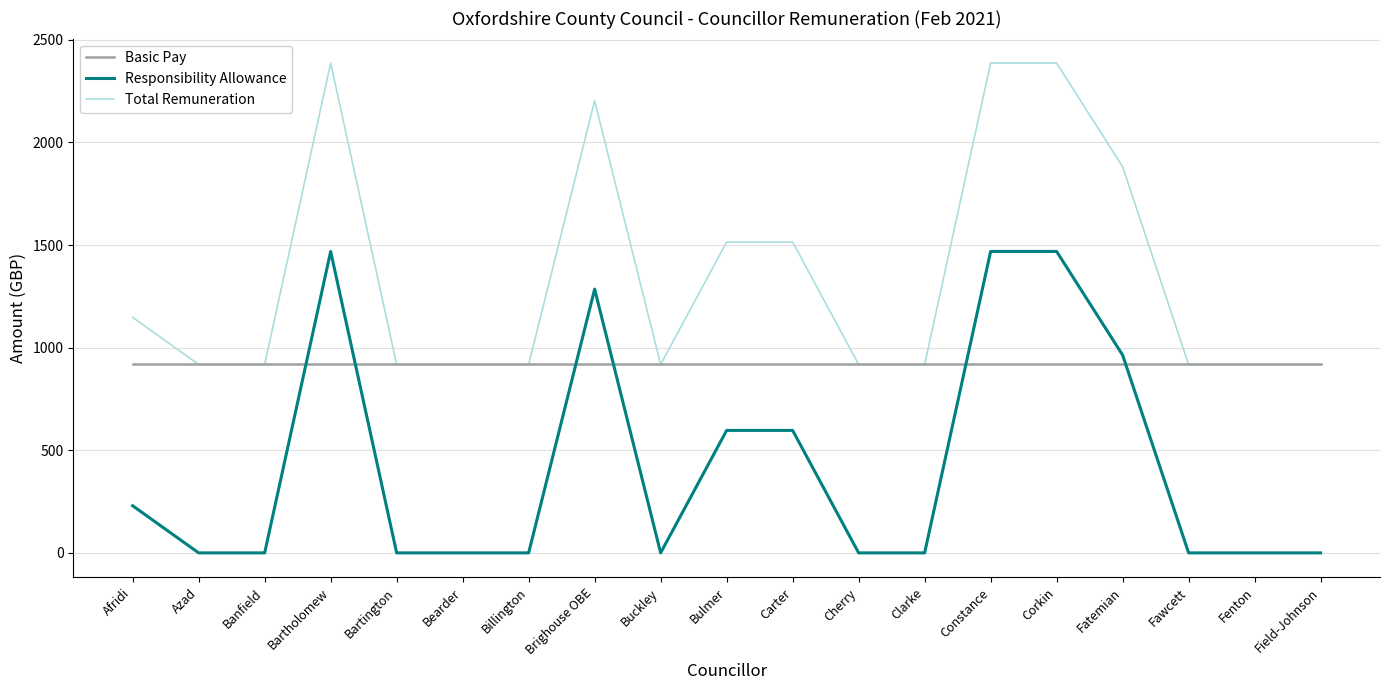

Read the Basic Pay value at Billington.

917.8